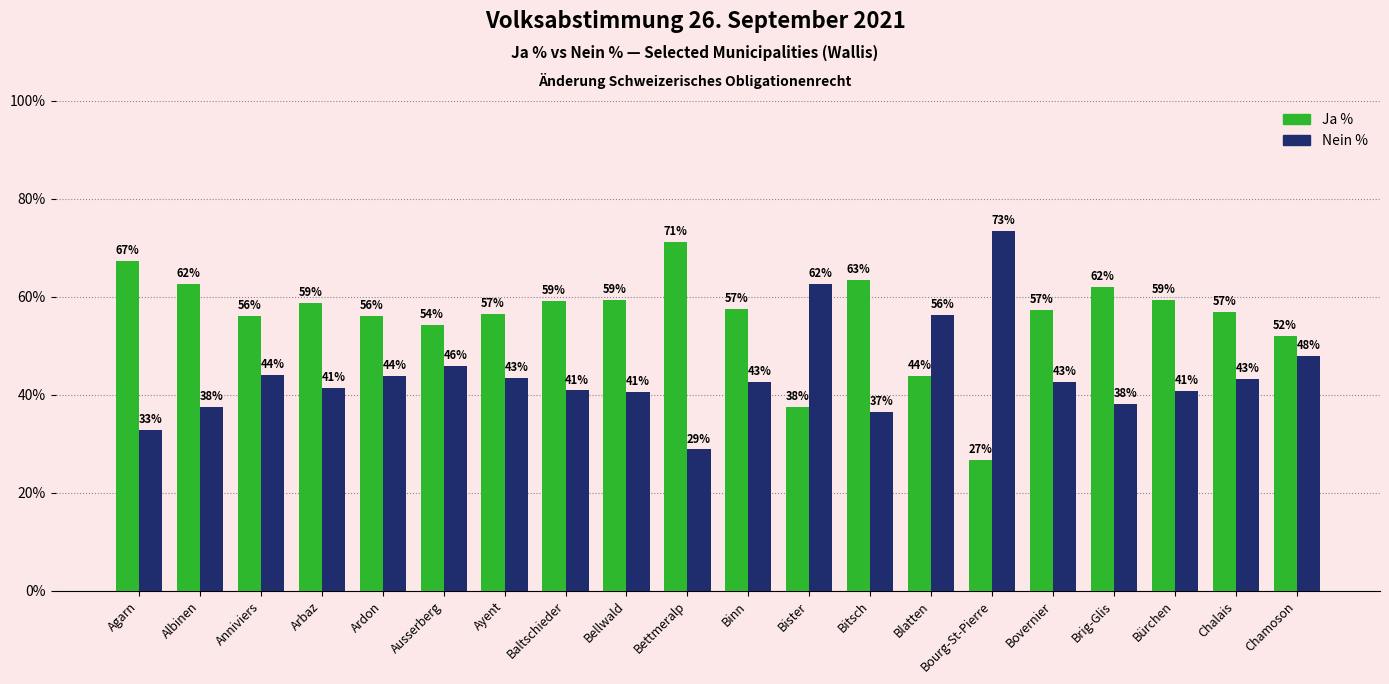

Rank the series by their maximum value, from highest to lowest.

Nein %, Ja %